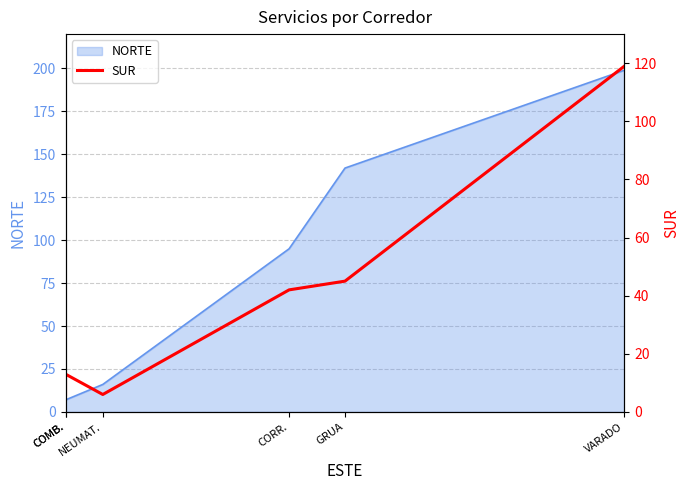

What is the ratio of the value at VARADO to the value at CORR.?

2.8